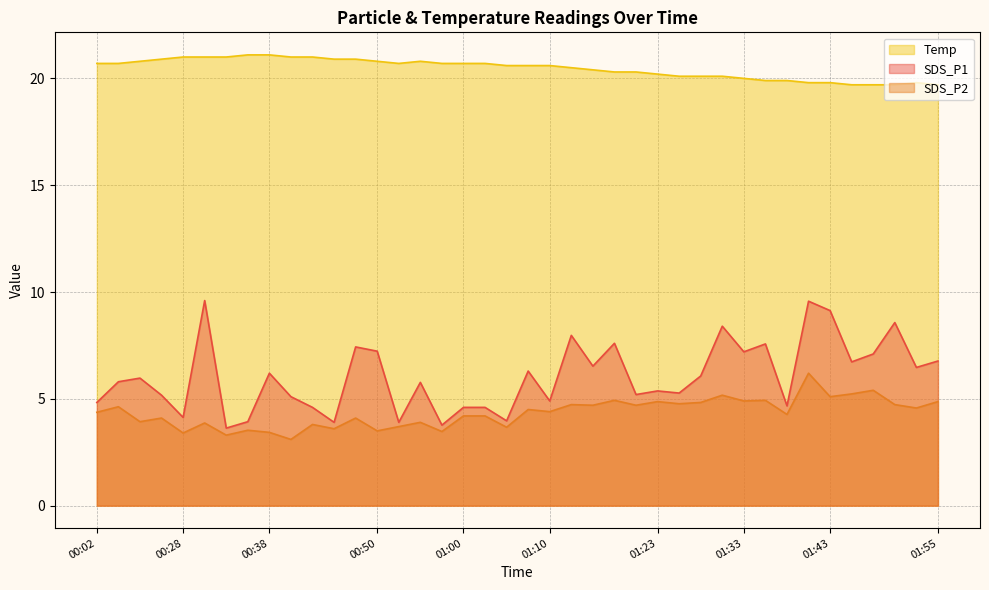

What is the label of the 22nd point from the left?

01:10